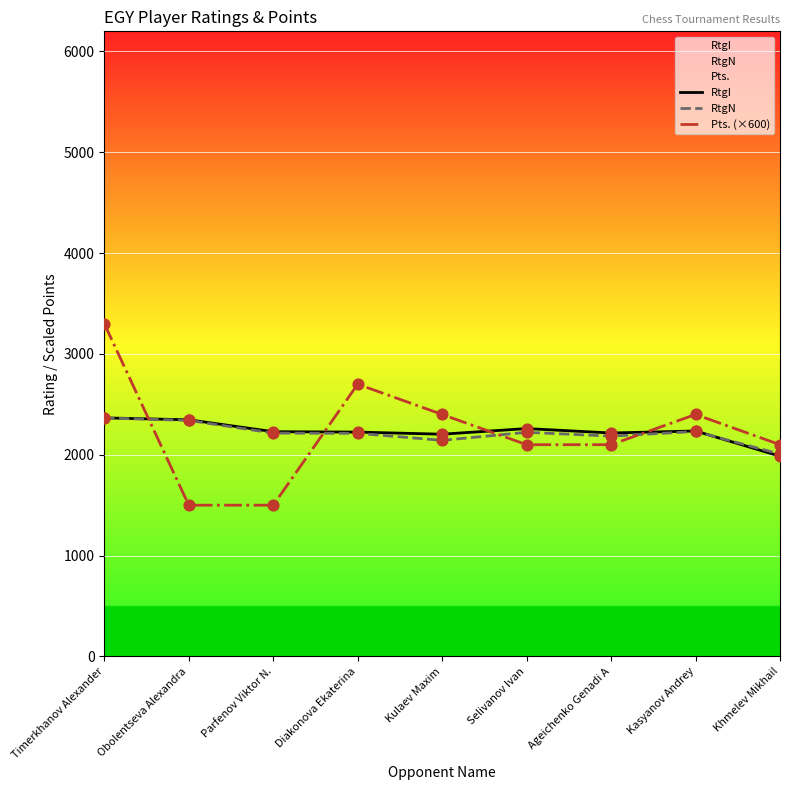

At how many categories does at least one series exceed 3110?

1